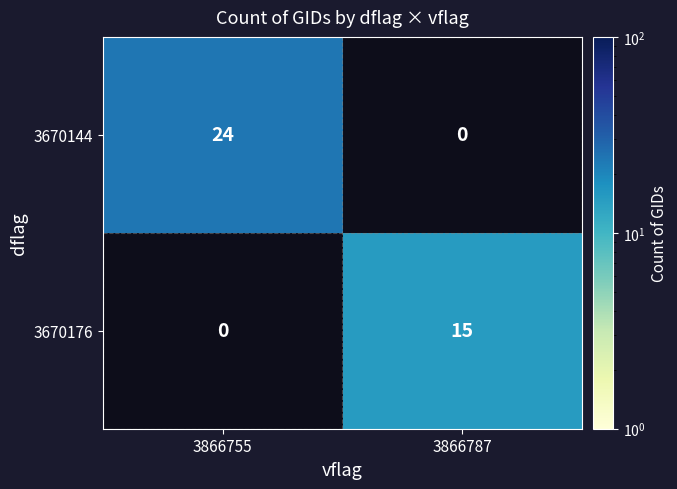

Is it true that 3670176 equals 24 at 3866787?

False